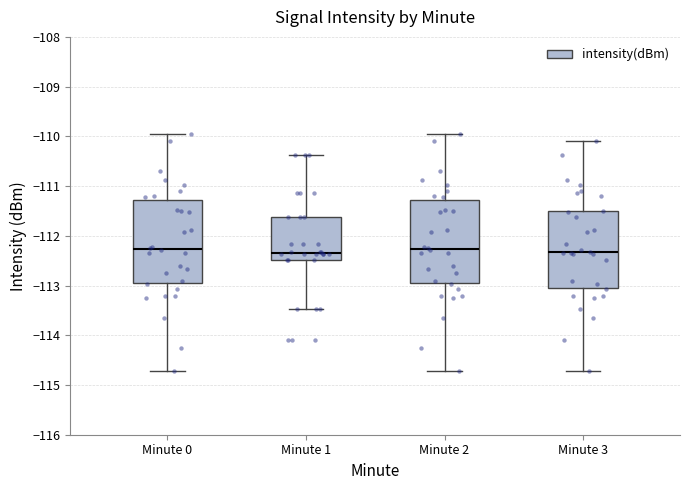

Reading left to right, read every box against the y-axis: the position of its median line, the range the box covers, and the ends of its whiskers. The values are not printed on the chart, so give them approximately, as read against the axis.

Minute 0: median -112.3, box -113.0 to -111.3, whiskers -114.7 to -110.0
Minute 1: median -112.3, box -112.5 to -111.6, whiskers -113.5 to -110.4
Minute 2: median -112.3, box -113.0 to -111.3, whiskers -114.7 to -110.0
Minute 3: median -112.3, box -113.0 to -111.5, whiskers -114.7 to -110.1